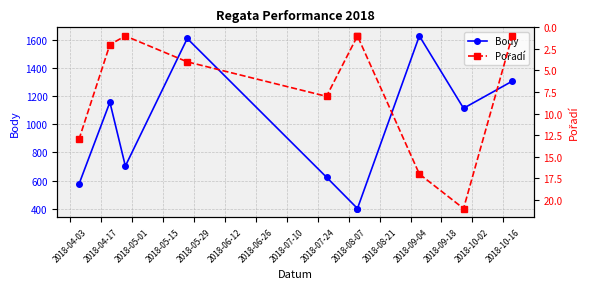

What position from the left is 2018-06-12?

6